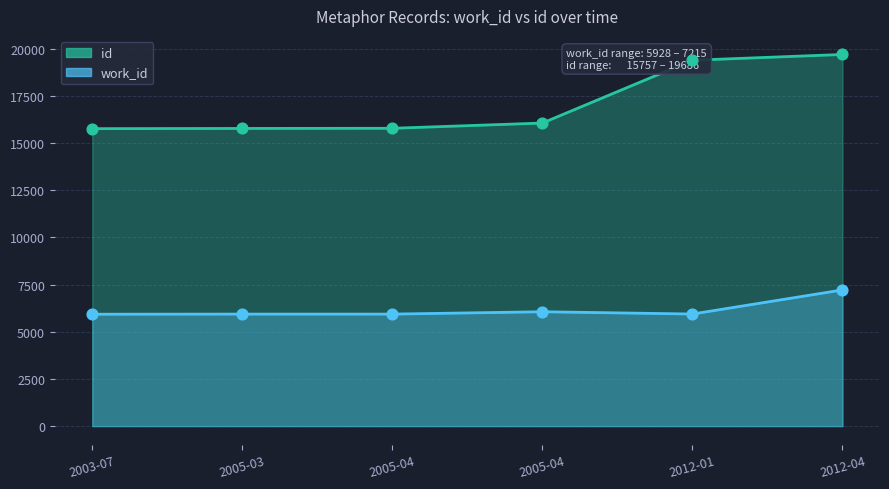

Which series has the widest spread of Y values?

id